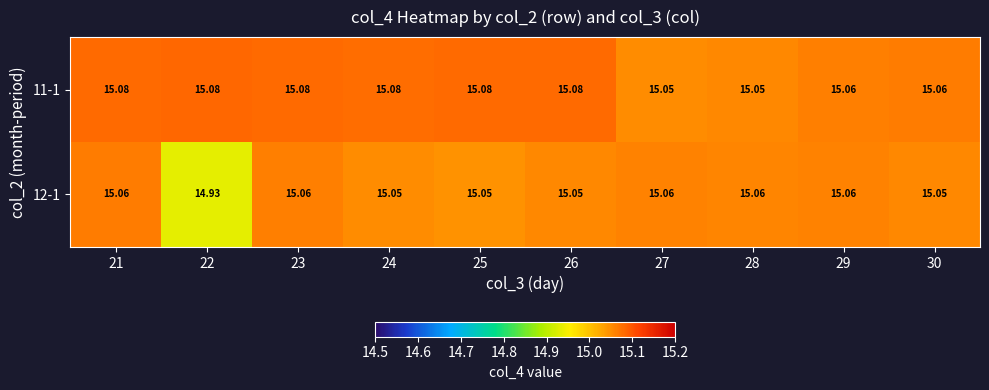

Is the value of 12-1 at 30 greater than the value of 11-1 at 25?

No